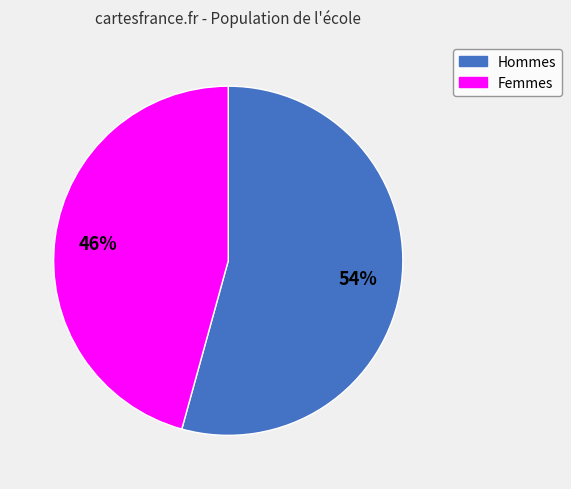

How many segments does this pie chart have?

2